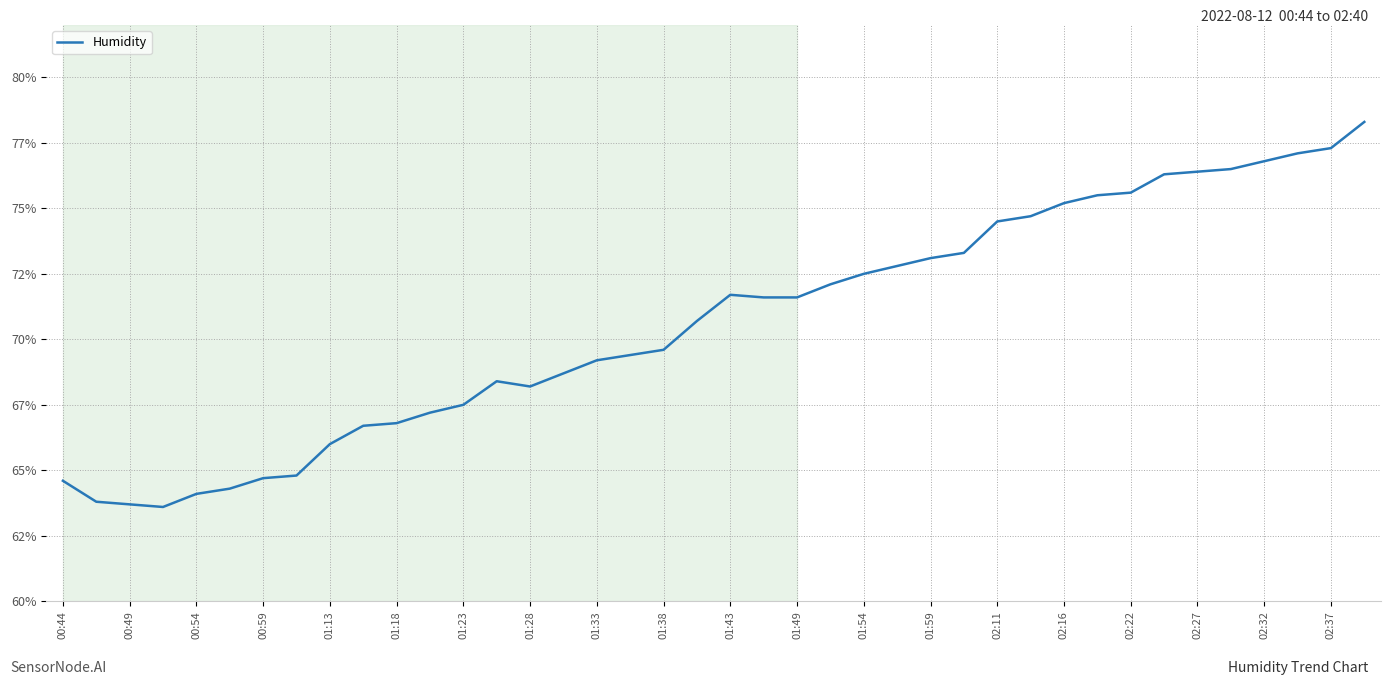

Does the chart have visible grid lines?

Yes